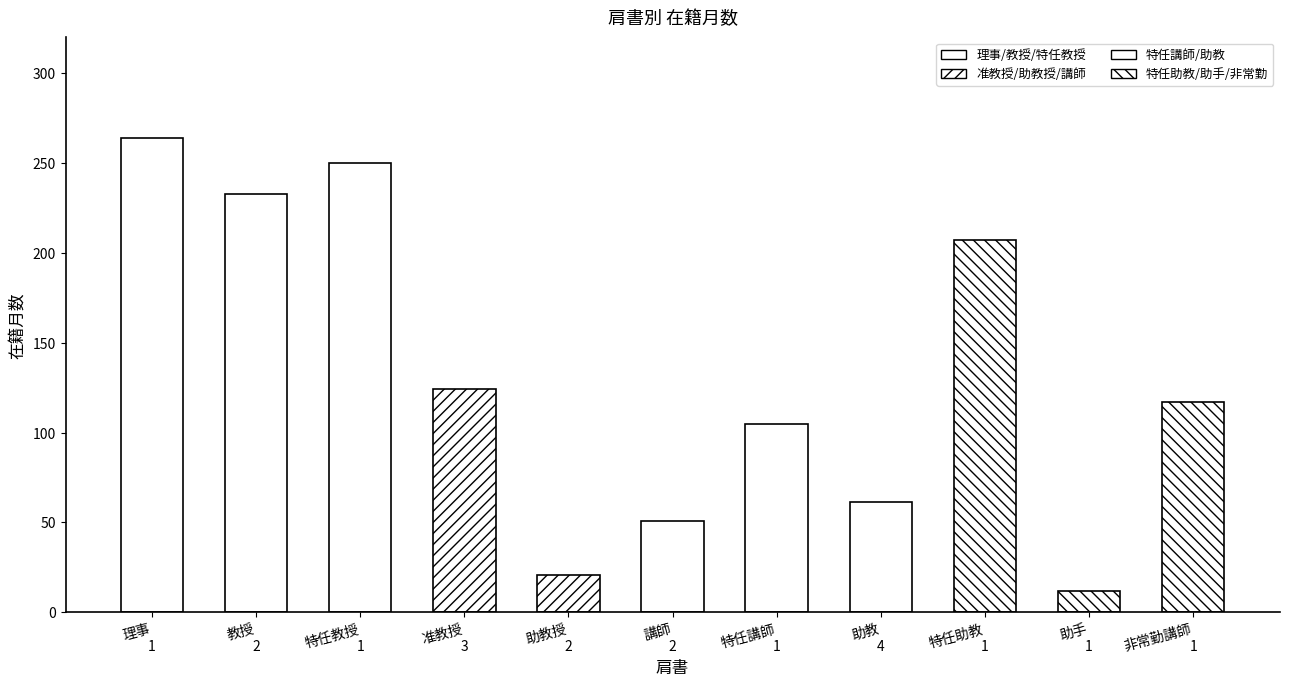

Are the bars grouped side by side (vs. stacked)?

Yes